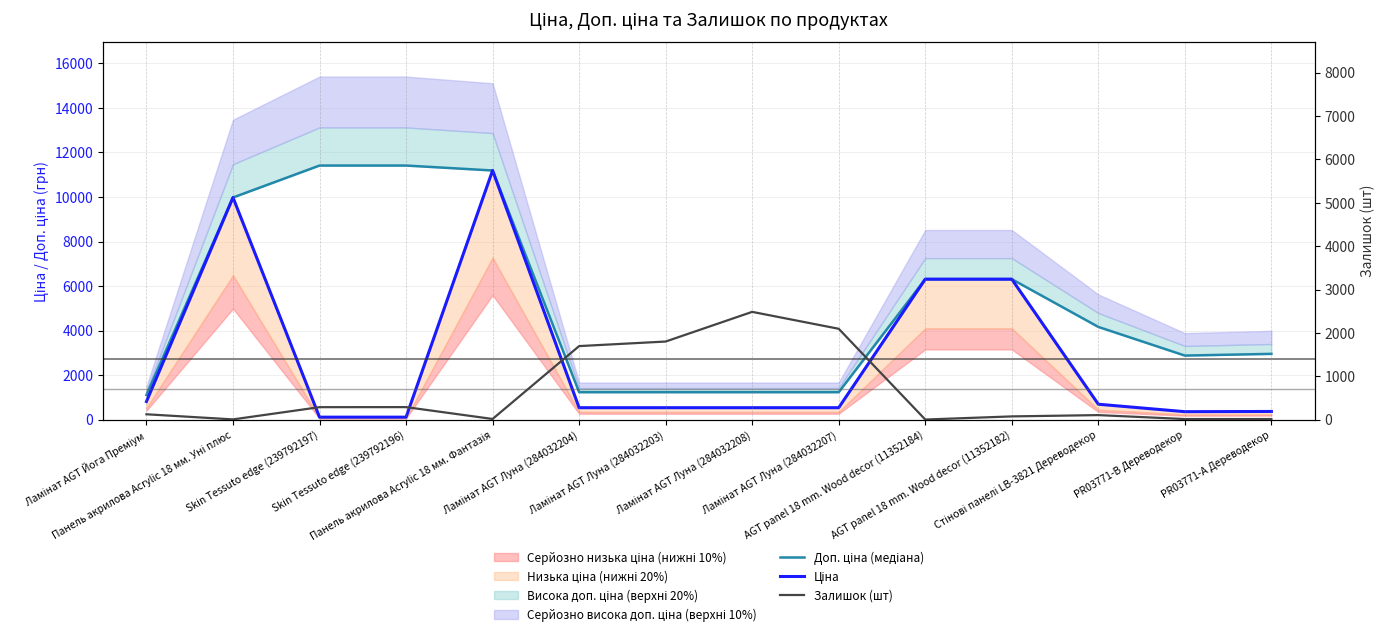

Reading left to right, extract all data points from this chart.

Доп. ціна (медіана): Ламінат AGT Йога Преміум=1109.2	Панель акрилова Acrylic 18 мм. Уні плюс=9975.0	Skin Tessuto edge (239792197)=11410.0	Skin Tessuto edge (239792196)=11410.0	Панель акрилова Acrylic 18 мм. Фантазія=11188.2	Ламінат AGT Луна (284032204)=1235.4	Ламінат AGT Луна (284032203)=1235.4	Ламінат AGT Луна (284032208)=1235.4	Ламінат AGT Луна (284032207)=1235.4	AGT panel 18 mm. Wood decor (11352184)=6308.8	AGT panel 18 mm. Wood decor (11352182)=6308.8	Стінові панелі LB-3821 Дереводекор=4165.6	PR03771-B Дереводекор=2878.8	PR03771-А Дереводекор=2955.8
Ціна: Ламінат AGT Йога Преміум=818.5	Панель акрилова Acrylic 18 мм. Уні плюс=9975.0	Skin Tessuto edge (239792197)=114.1	Skin Tessuto edge (239792196)=114.1	Панель акрилова Acrylic 18 мм. Фантазія=11188.2	Ламінат AGT Луна (284032204)=539.0	Ламінат AGT Луна (284032203)=539.0	Ламінат AGT Луна (284032208)=539.0	Ламінат AGT Луна (284032207)=539.0	AGT panel 18 mm. Wood decor (11352184)=6308.8	AGT panel 18 mm. Wood decor (11352182)=6308.8	Стінові панелі LB-3821 Дереводекор=694.3	PR03771-B Дереводекор=359.9	PR03771-А Дереводекор=369.5
Залишок (шт): Ламінат AGT Йога Преміум=125.0	Панель акрилова Acrylic 18 мм. Уні плюс=7.0	Skin Tessuto edge (239792197)=289.0	Skin Tessuto edge (239792196)=290.0	Панель акрилова Acrylic 18 мм. Фантазія=17.0	Ламінат AGT Луна (284032204)=1697.0	Ламінат AGT Луна (284032203)=1802.0	Ламінат AGT Луна (284032208)=2486.0	Ламінат AGT Луна (284032207)=2096.0	AGT panel 18 mm. Wood decor (11352184)=4.0	AGT panel 18 mm. Wood decor (11352182)=76.0	Стінові панелі LB-3821 Дереводекор=106.0	PR03771-B Дереводекор=15.0	PR03771-А Дереводекор=15.0